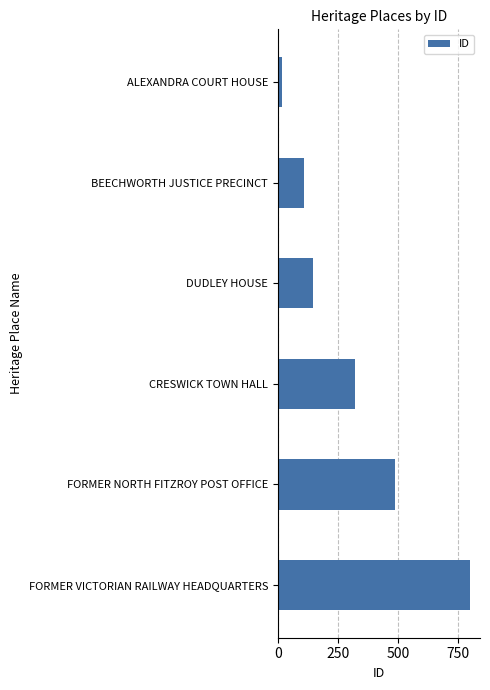

Reading top to bottom, transcribe all the data shown in this chart.

17	108	146	322	488	800